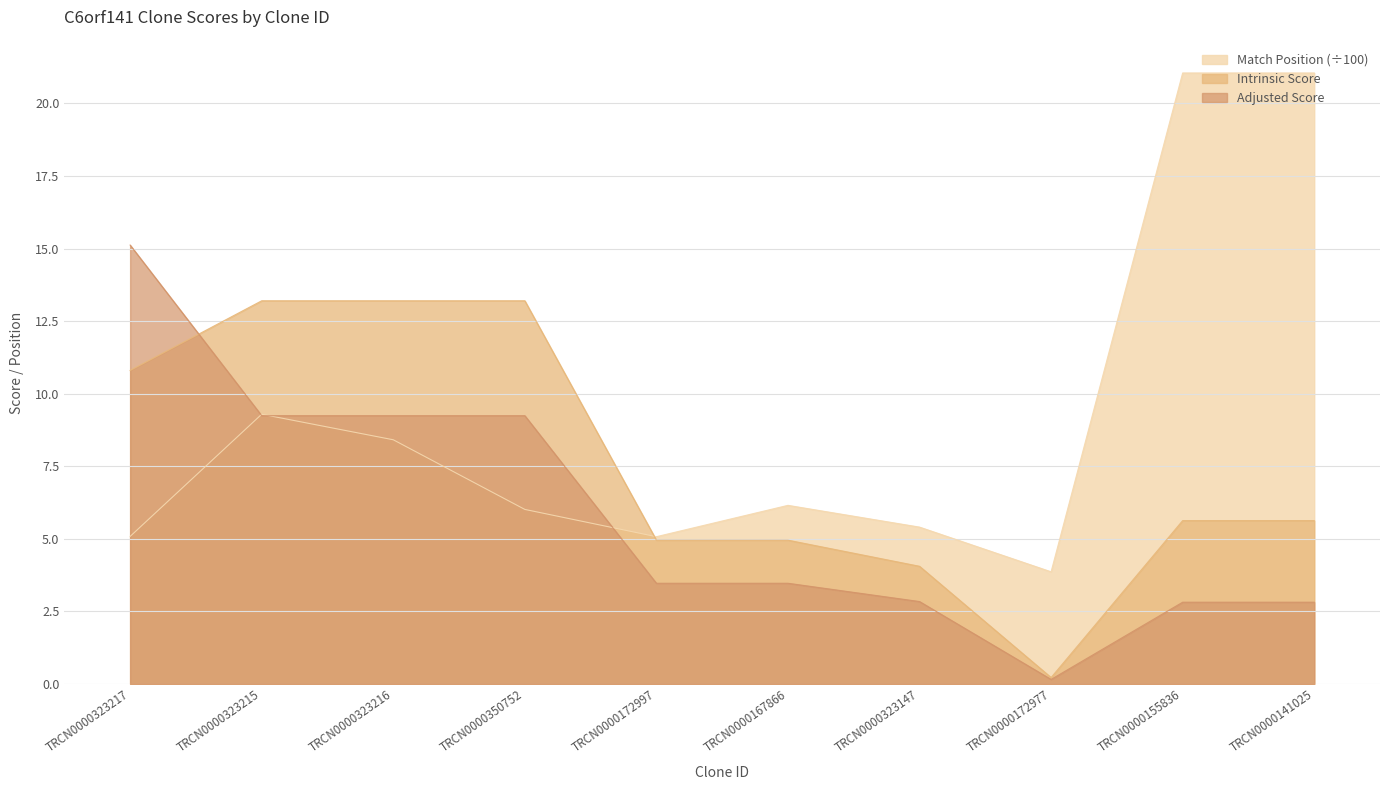

At which label does Intrinsic Score first exceed 5?

TRCN0000323217